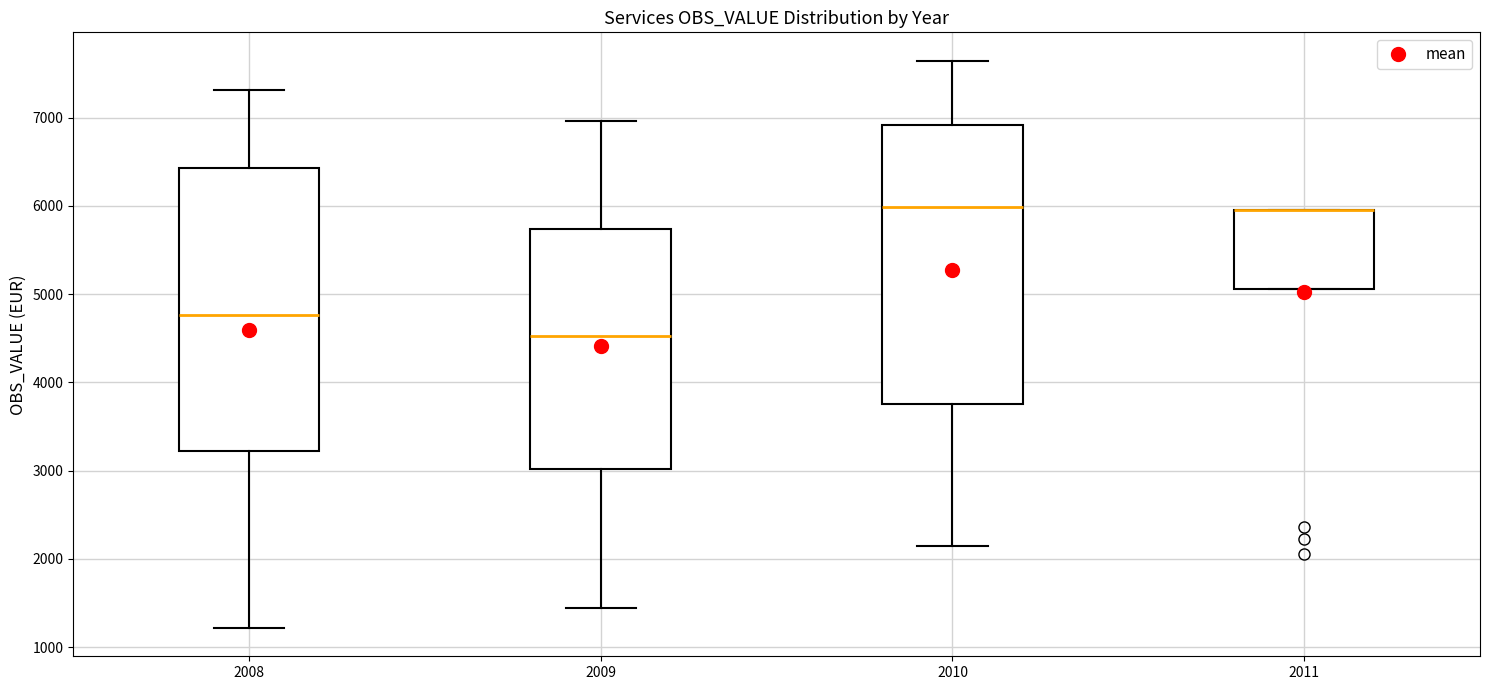

Reading left to right, transcribe this box plot: for each box, give where its median line is, the range the box spans, and where its two whiskers end, as read against the y-axis. The values are not printed on the chart, so give them approximately, as read against the axis.

2008: median 4800, box 3200 to 6400, whiskers 1200 to 7300
2009: median 4500, box 3000 to 5700, whiskers 1400 to 7000
2010: median 6000, box 3800 to 6900, whiskers 2100 to 7600
2011: median 6000 (drawn on the box's upper edge), box 5100 to 6000, whiskers 5100 to 6000